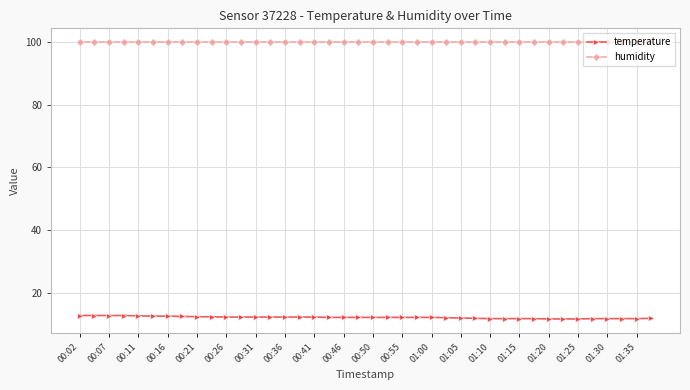

What is the value of the temperature point at the 6th from the left?

12.5